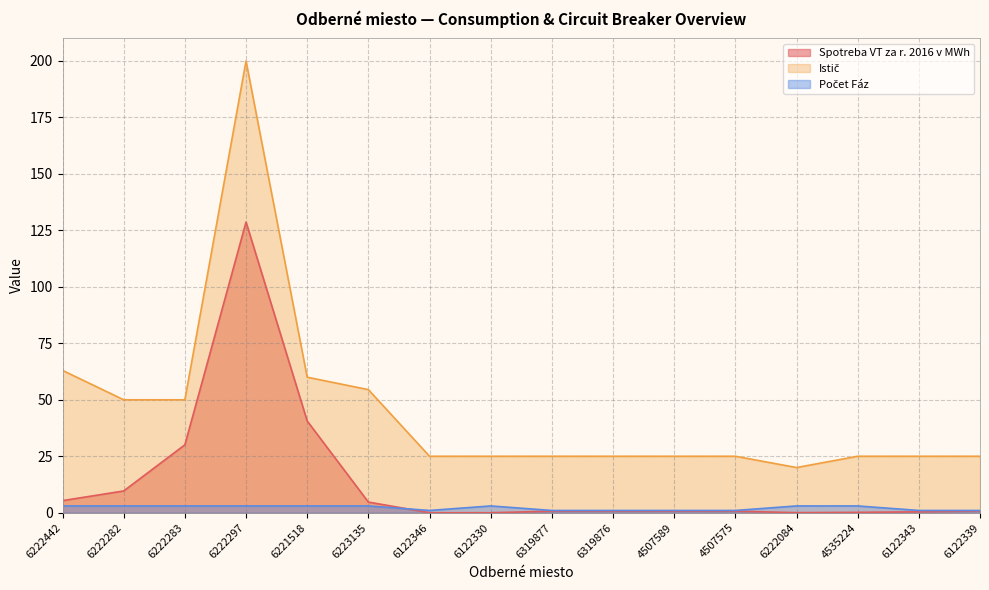

True or false: Istič has a value of 25.0 at 6122339.

True